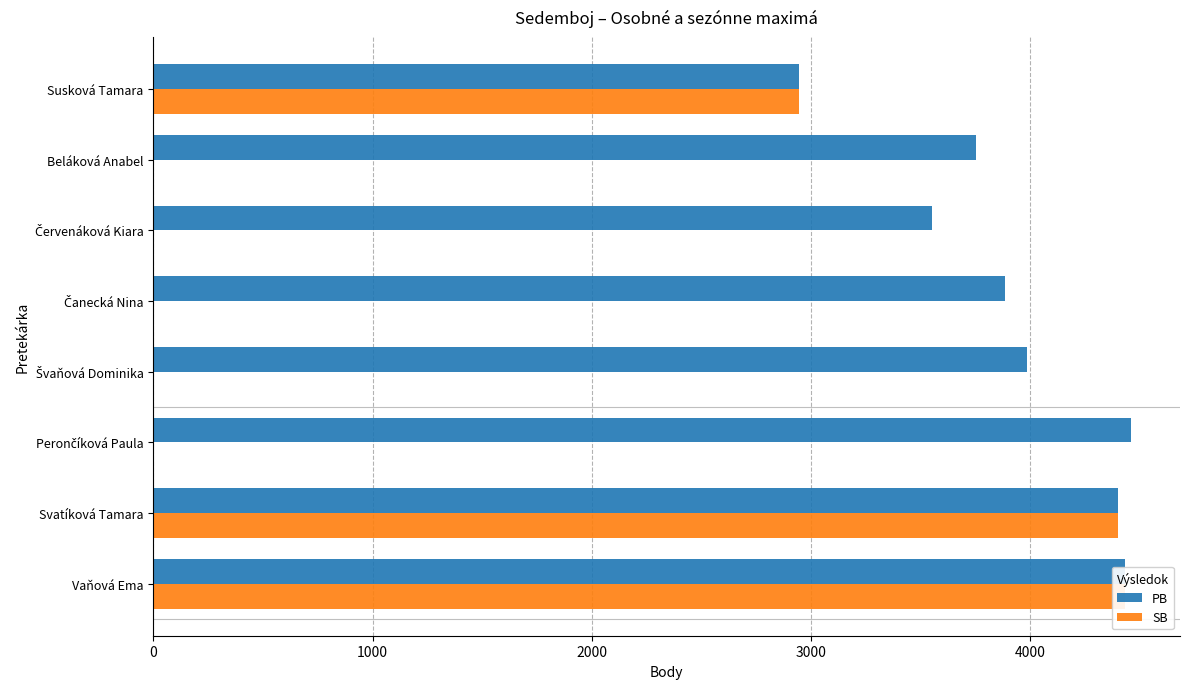

The value of PB at Susková Tamara is 4365.5. True or false?

False